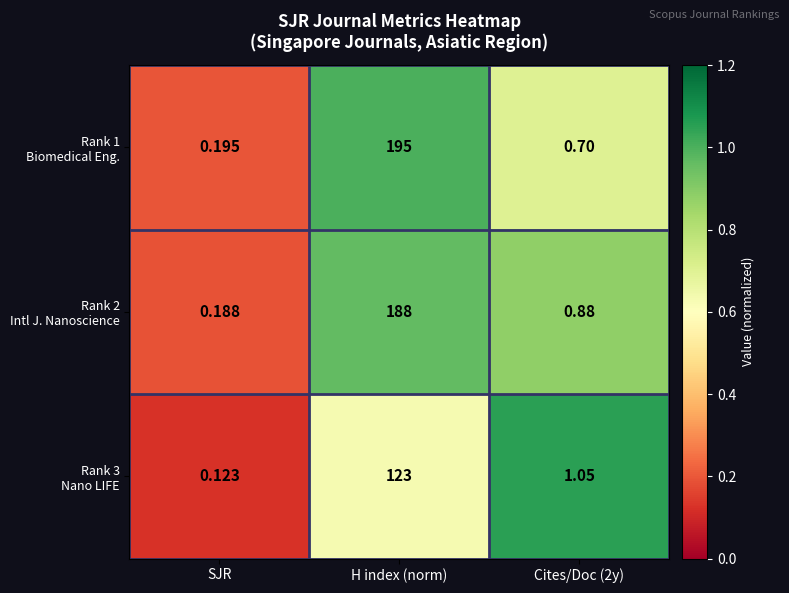

At which category does the chart reach its peak across all series?

H index (norm)